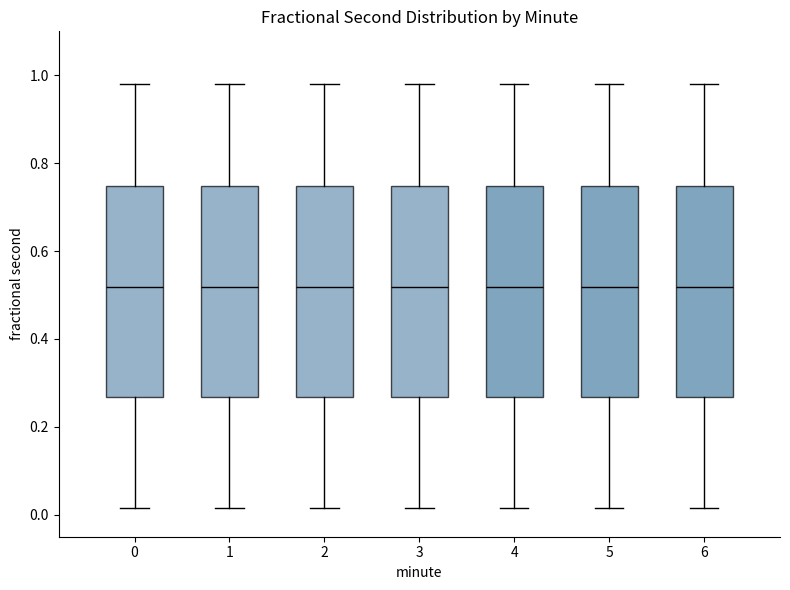

Where does the lower whisker of the box at x = 5 end on the y-axis? The values are not printed on the chart, so give them approximately, as read against the axis.

0.02